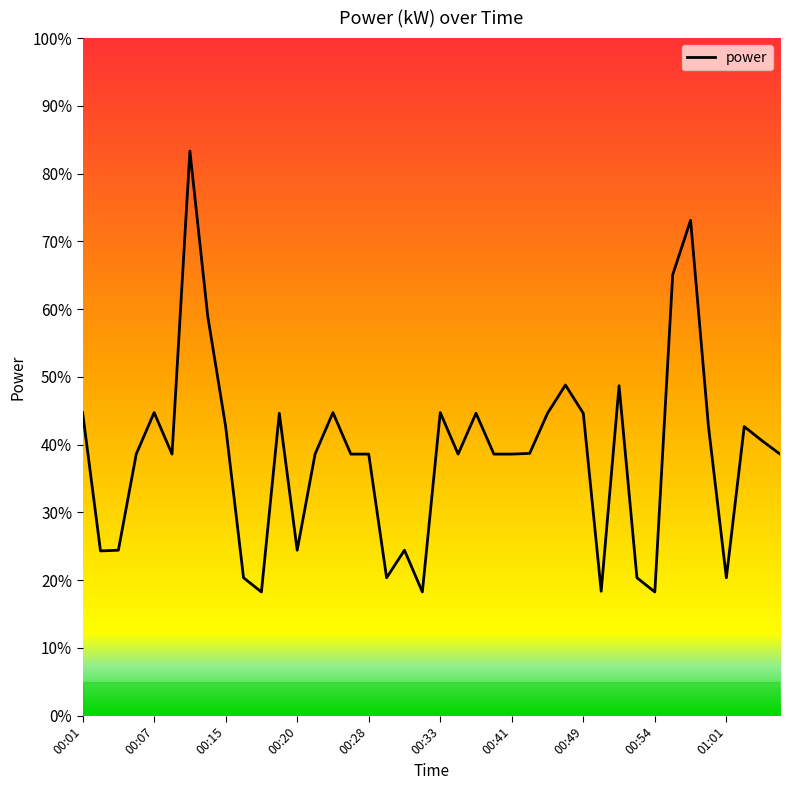

What is the maximum value shown in the chart?

83.3